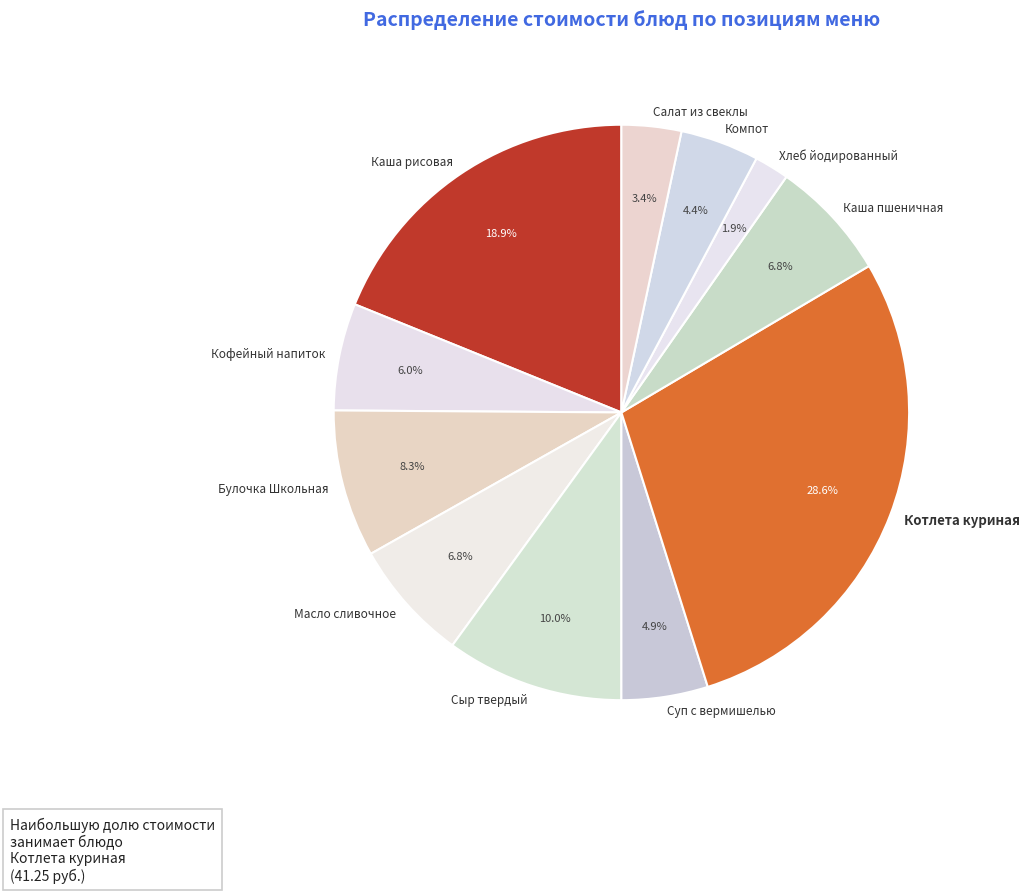

Which category has the biggest portion of the pie?

Котлета куриная